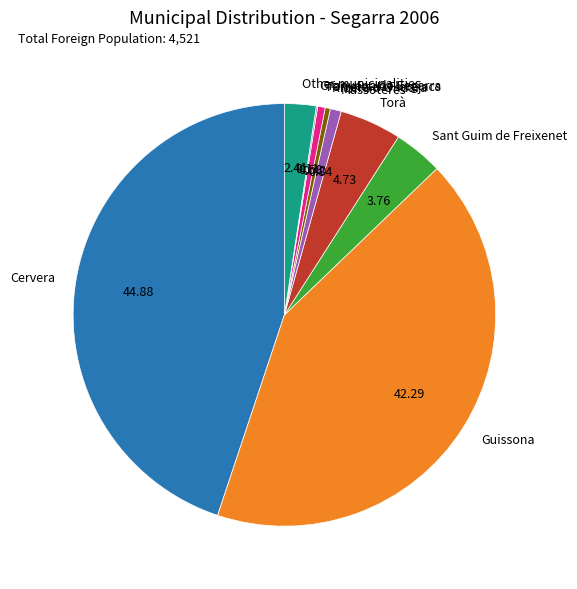

Which category has the biggest portion of the pie?

Cervera